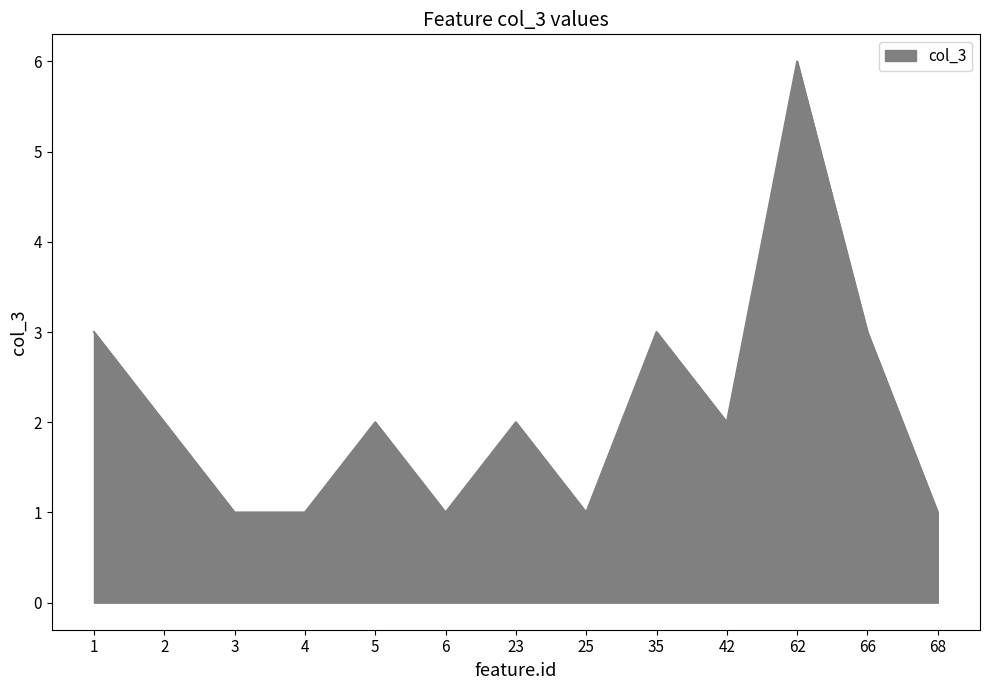

Reading left to right, list all the values displayed in this chart.

3	2	1	1	2	1	2	1	3	2	6	3	1